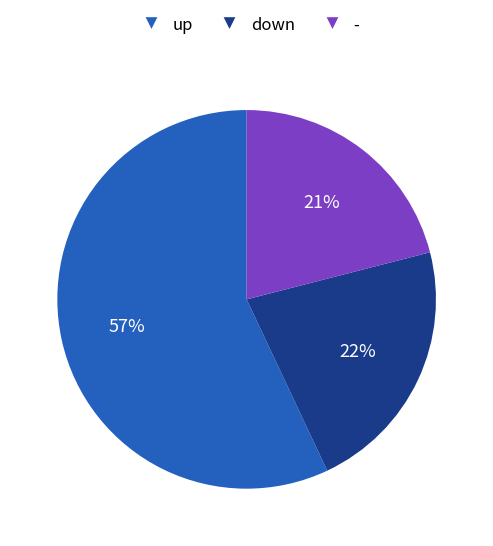

To the nearest percent, what portion does down represent?

22%